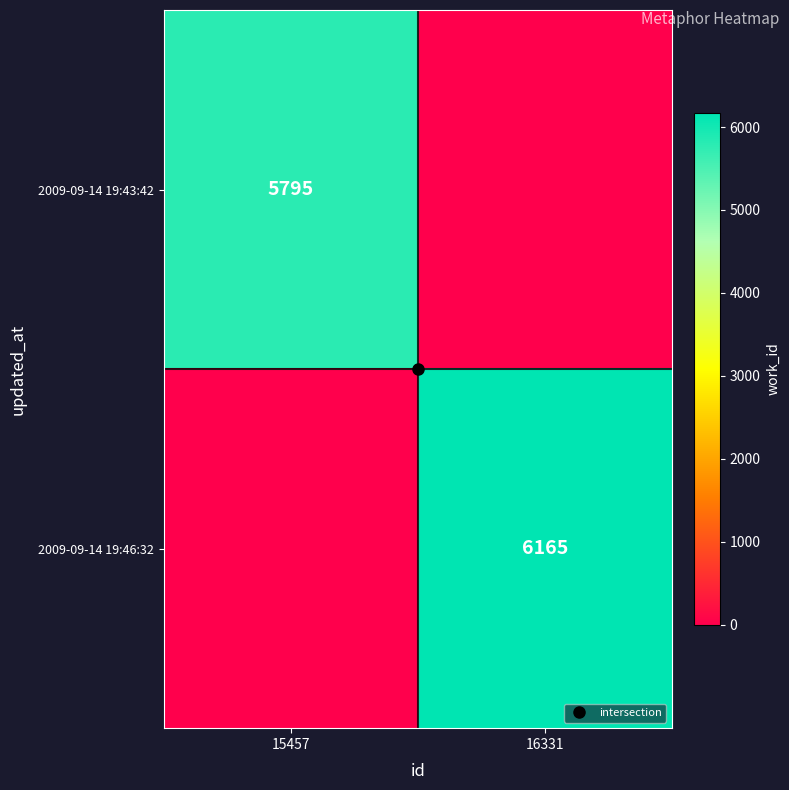

What is the sum of the 2009-09-14 19:43:42 values at 16331 and 15457?

5795